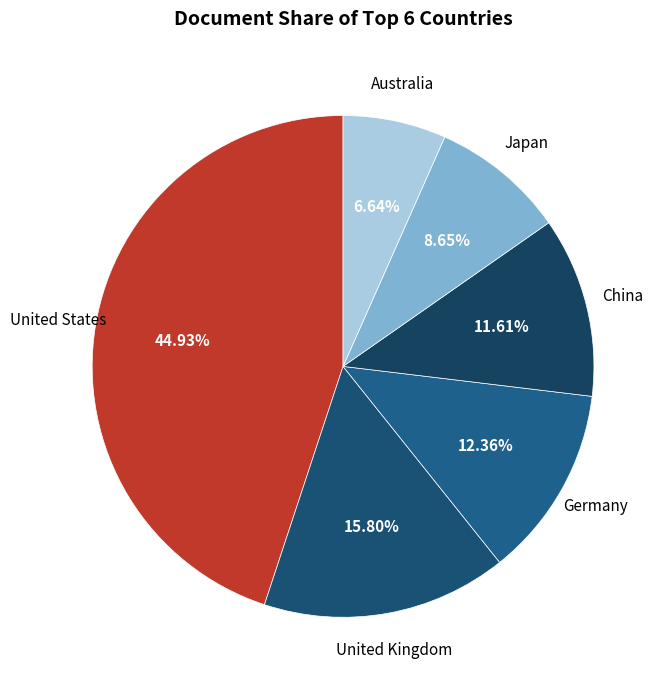

What is the smallest slice in the pie chart?

Australia